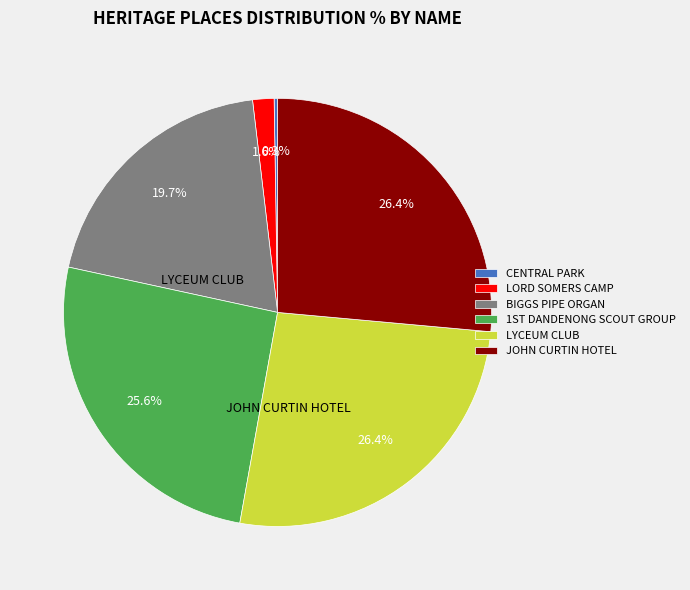

What is the smallest slice in the pie chart?

CENTRAL PARK